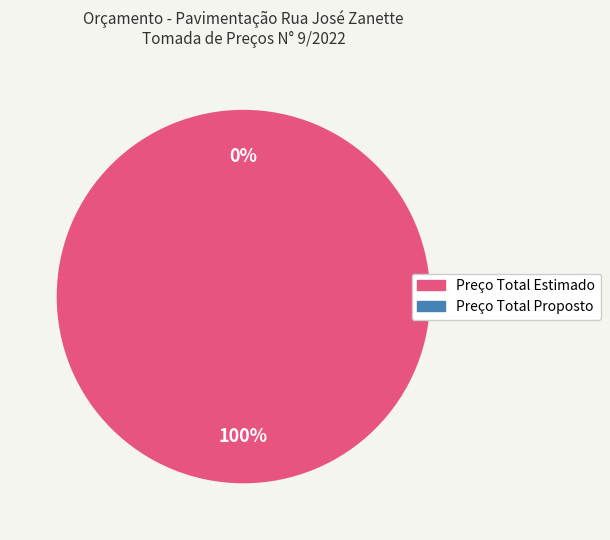

True or false: Preço Total Estimado accounts for 99% of the total.

False